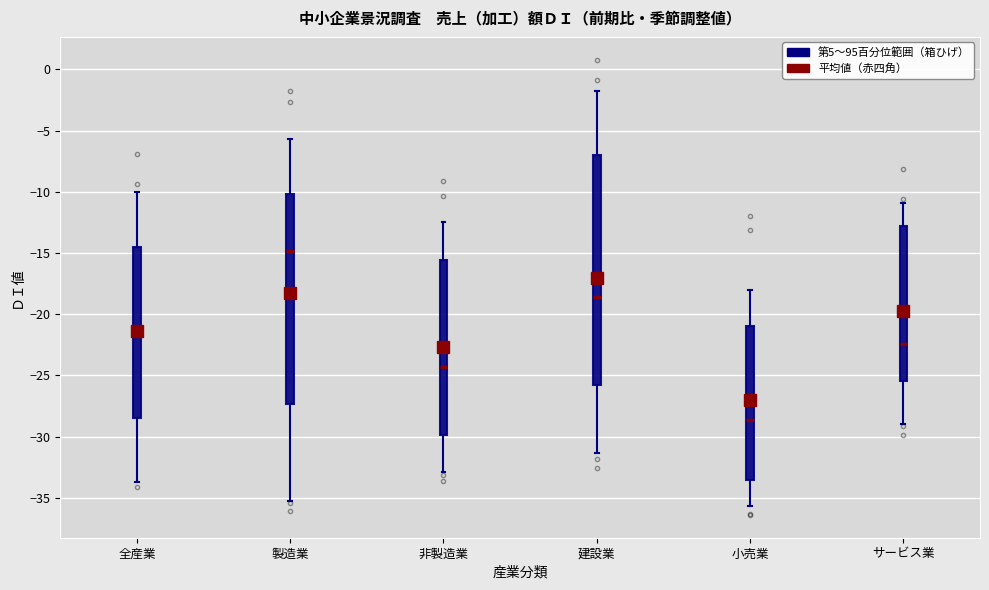

Comparing the boxes themselves (not the whiskers), which one is the tallest?

建設業